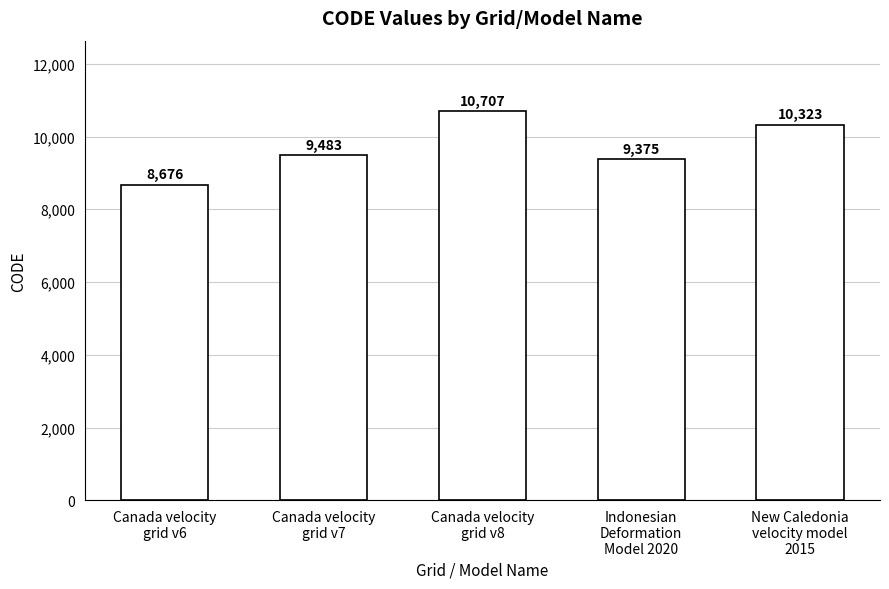

Rank the categories by value from highest to lowest.

Canada velocity
grid v8, New Caledonia
velocity model
2015, Canada velocity
grid v7, Indonesian
Deformation
Model 2020, Canada velocity
grid v6